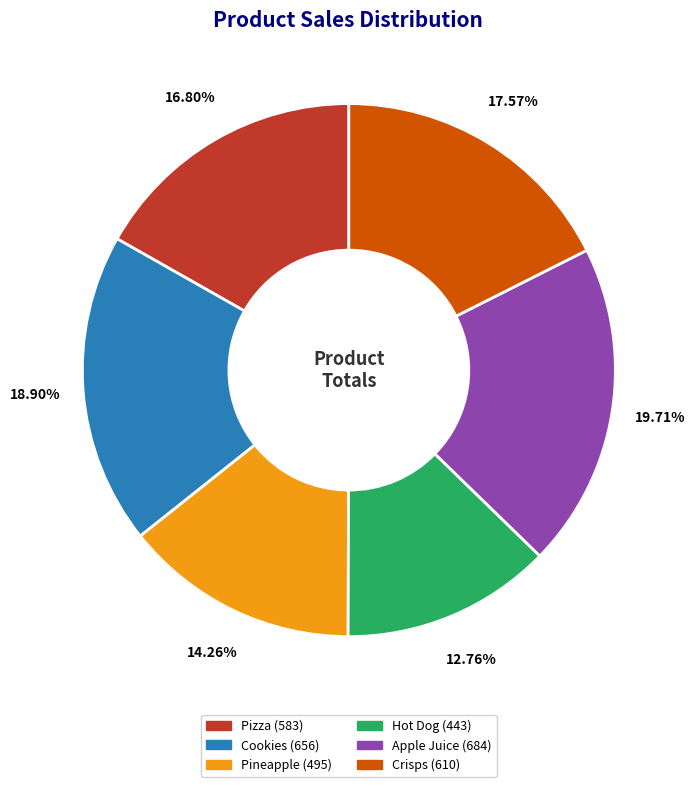

To the nearest percent, what portion does Pineapple represent?

14%